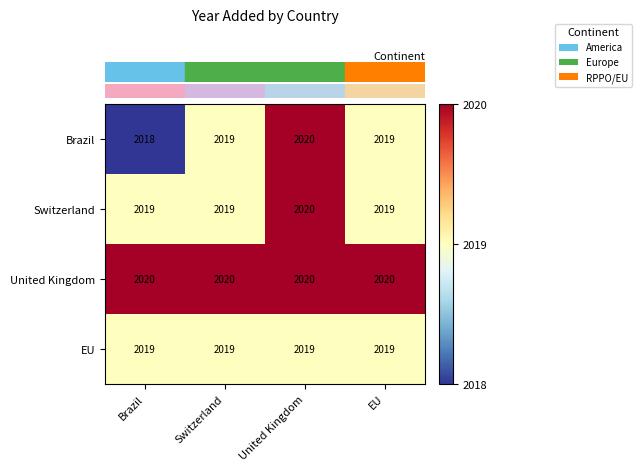

What is the sum of the United Kingdom values at EU and Brazil?

4040